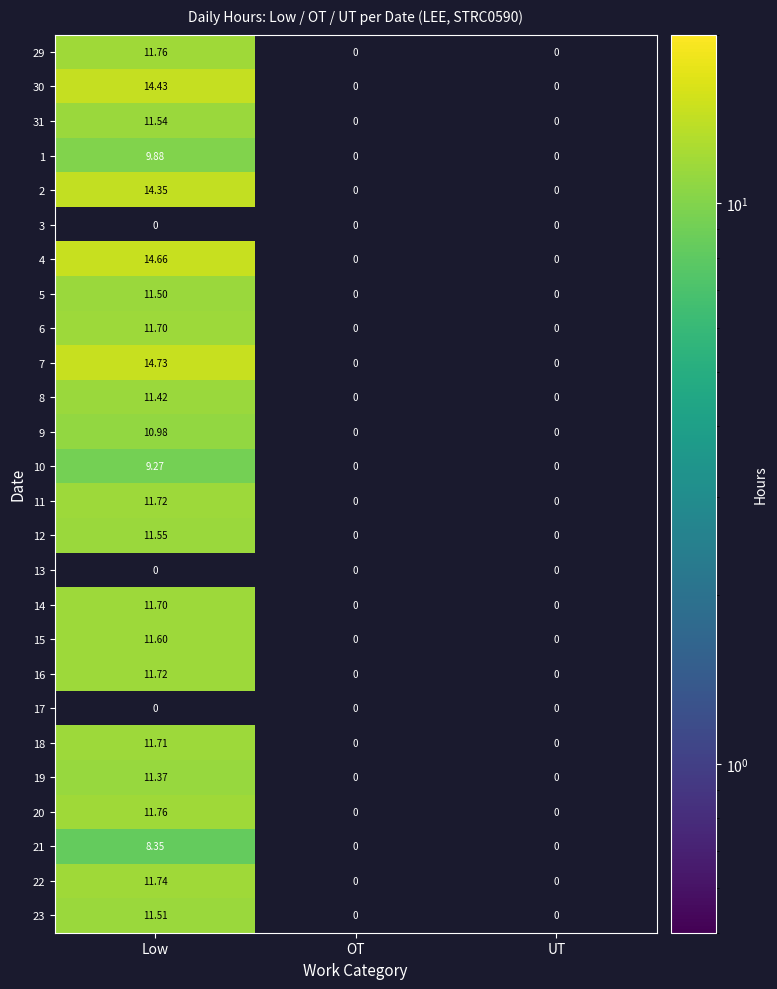

How many data points does each series have?

3